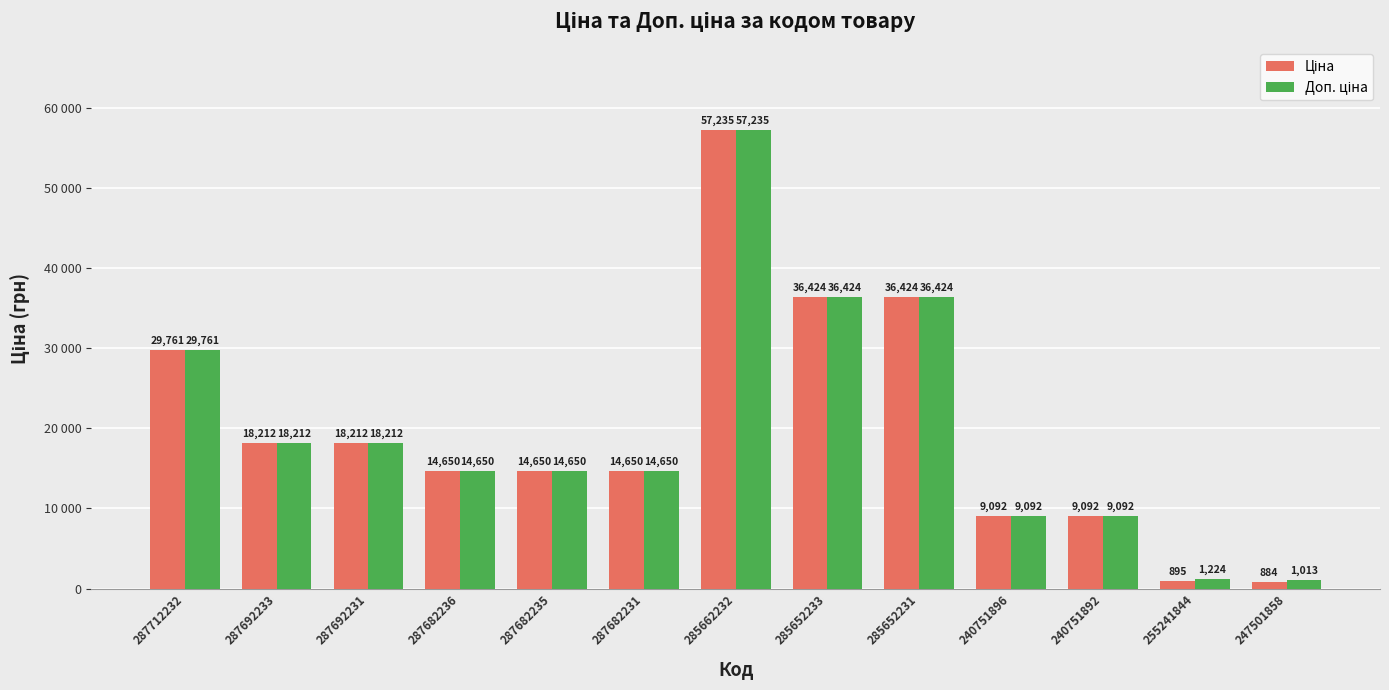

Are the bars horizontal?

No